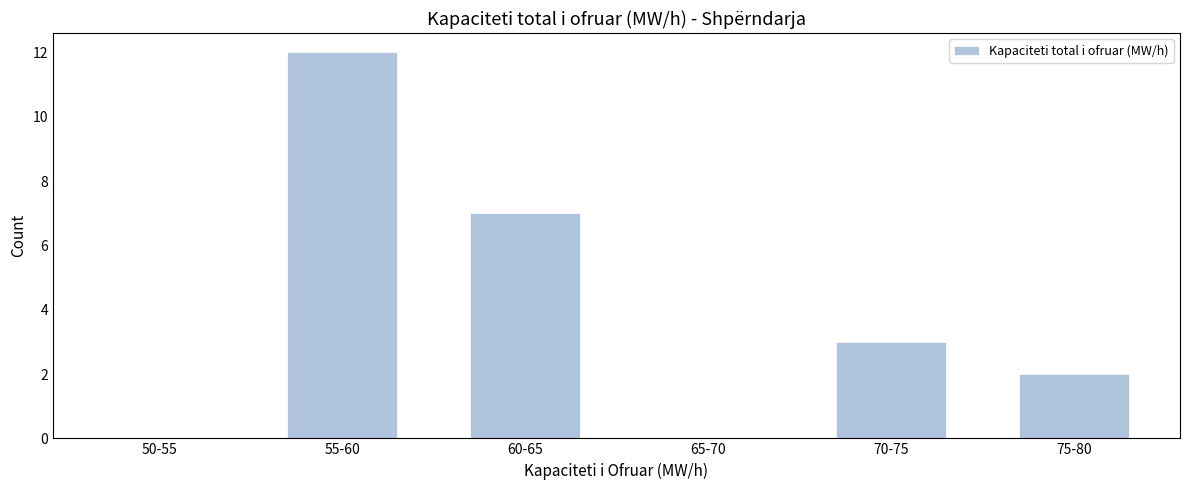

Reading left to right, extract all data points from this chart.

50-55=0	55-60=12	60-65=7	65-70=0	70-75=3	75-80=2